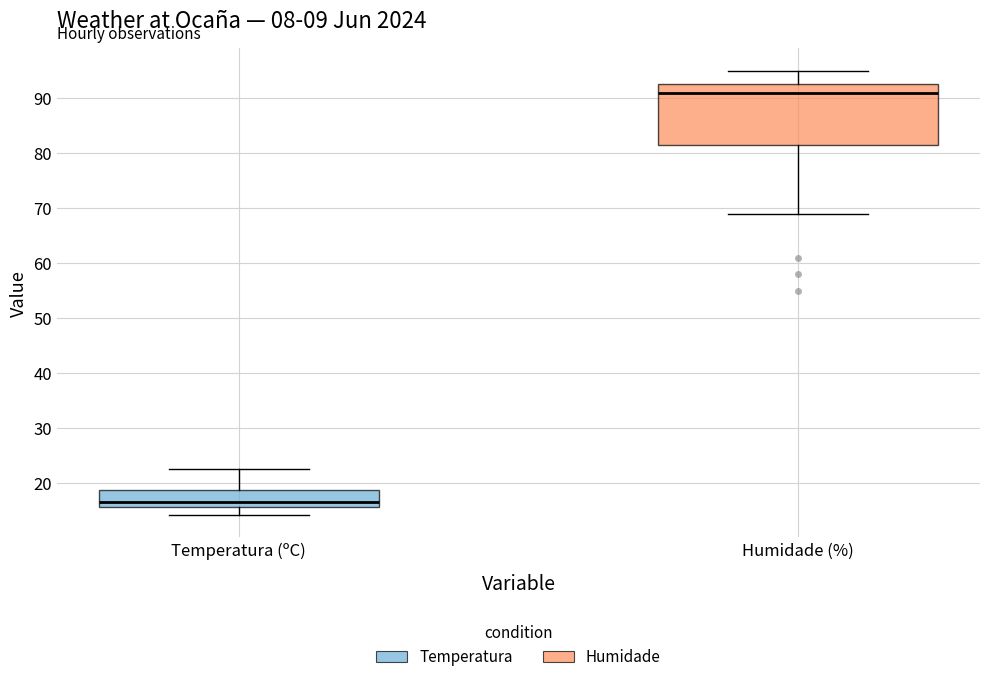

Reading left to right, read every box against the y-axis: the position of its median line, the range the box covers, and the ends of its whiskers. The values are not printed on the chart, so give them approximately, as read against the axis.

Temperatura (ºC): median 17, box 16 to 19, whiskers 14 to 23
Humidade (%): median 91, box 82 to 93, whiskers 69 to 95